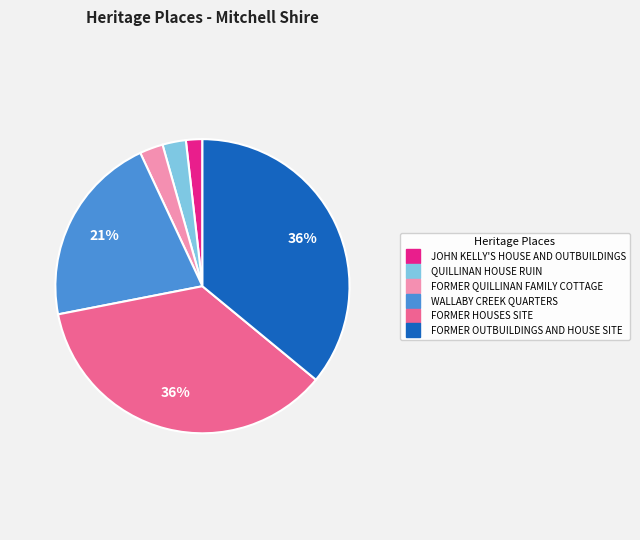

Is the sum of WALLABY CREEK QUARTERS and FORMER QUILLINAN FAMILY COTTAGE greater than half?

No